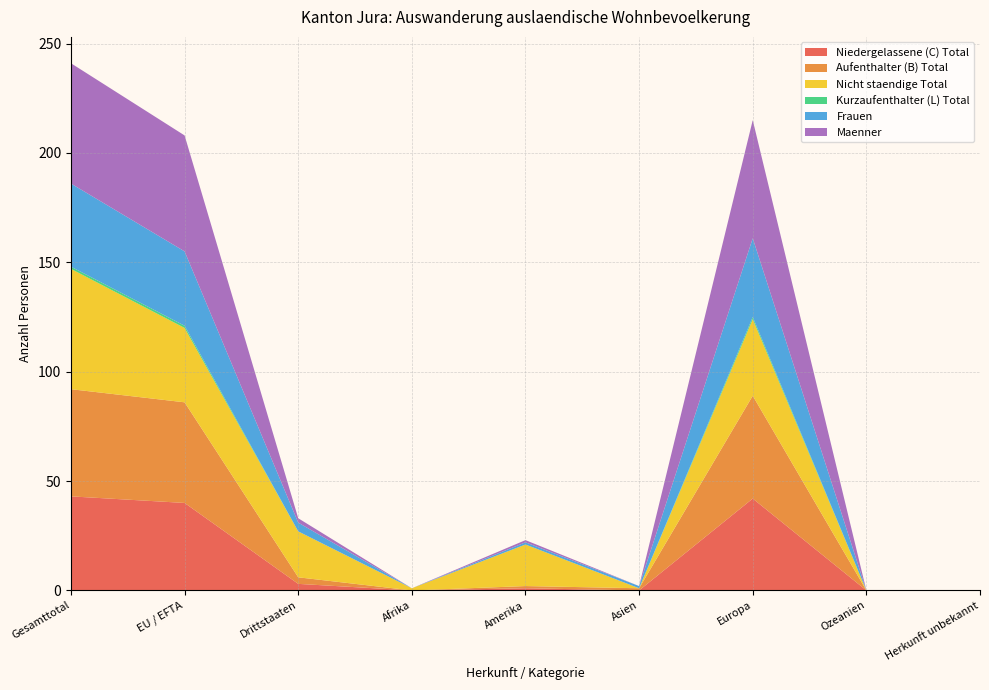

Reading left to right, list all the values displayed in this chart.

Niedergelassene (C) Total: 43	40	3	0	1	0	42	0	0
Aufenthalter (B) Total: 49	46	3	0	1	1	47	0	0
Nicht staendige Total: 55	34	21	1	19	0	35	0	0
Kurzaufenthalter (L) Total: 1	1	0	0	0	0	1	0	0
Frauen: 38	34	4	0	1	1	36	0	0
Maenner: 55	53	2	0	1	0	54	0	0